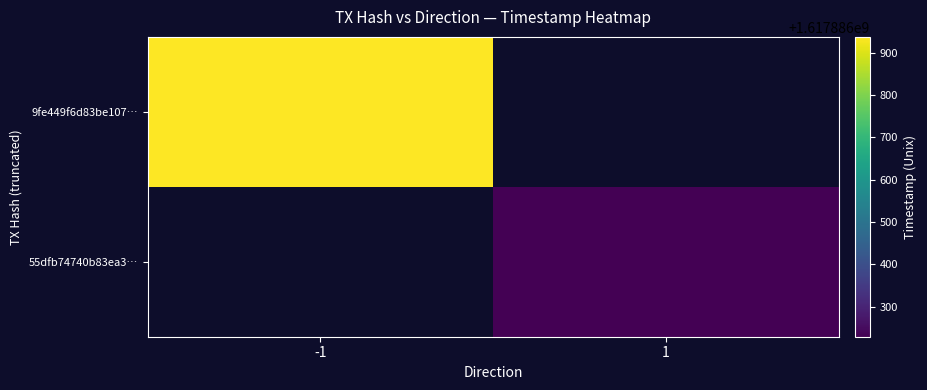

Between 1 and -1, which is larger?

-1